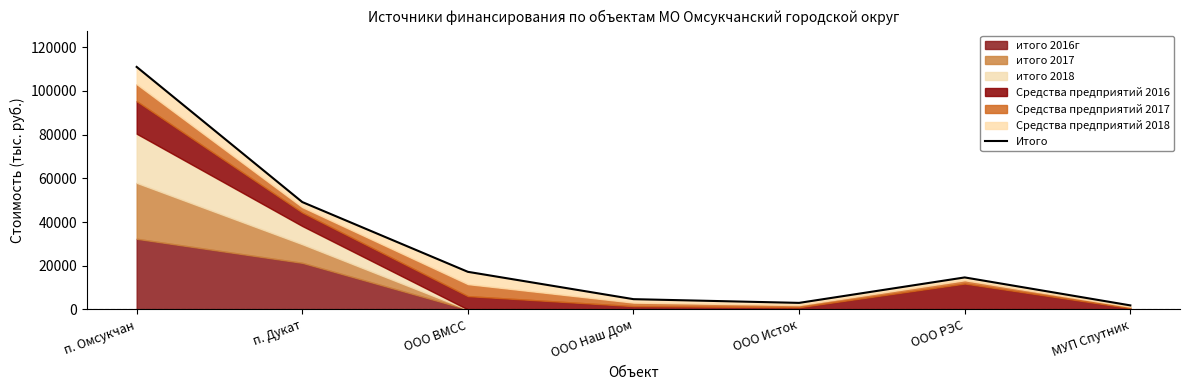

The value at п. Дукат is 49147.7. True or false?

True